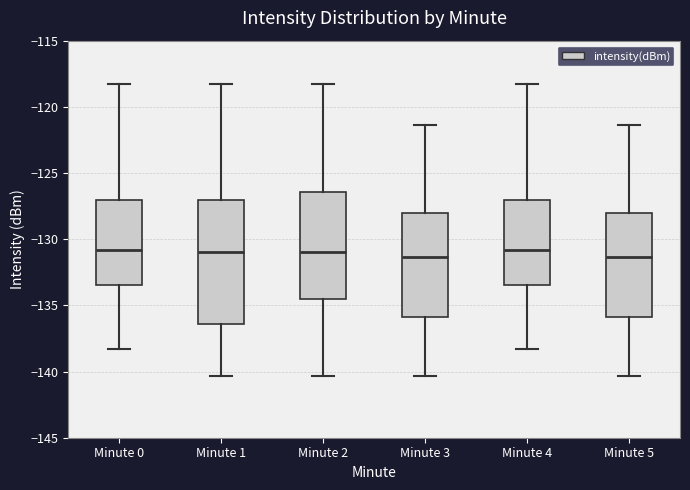

Where does the lower whisker of the box for Minute 5 end on the y-axis? The values are not printed on the chart, so give them approximately, as read against the axis.

-140.5